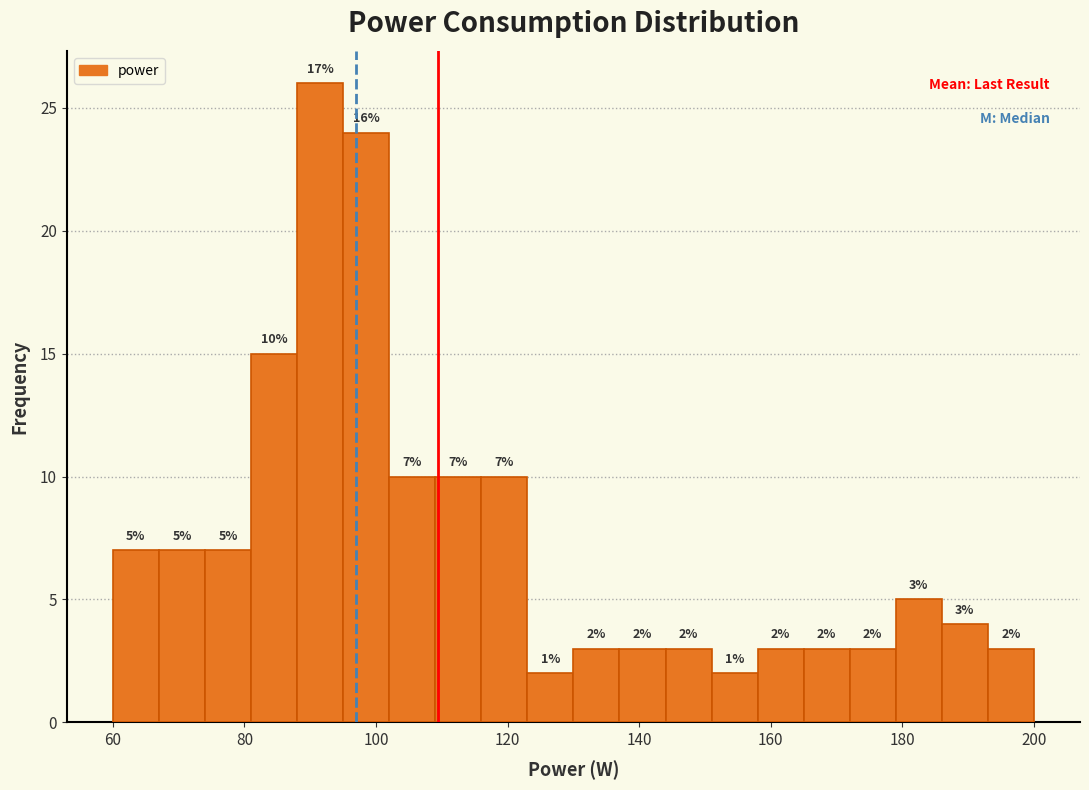

Read against the x-axis, roughly where is the centre of the tallest bar?

92